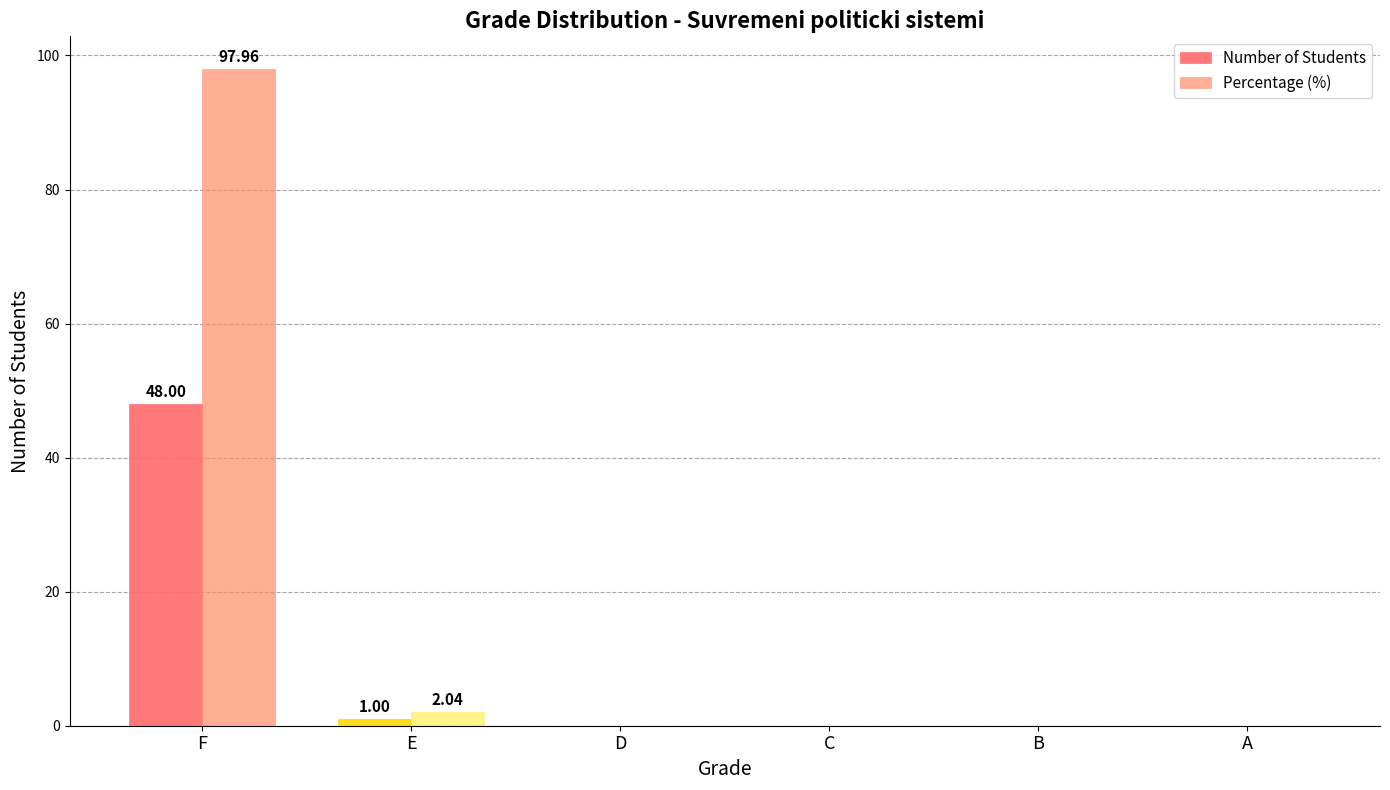

How many series are shown in this chart?

2